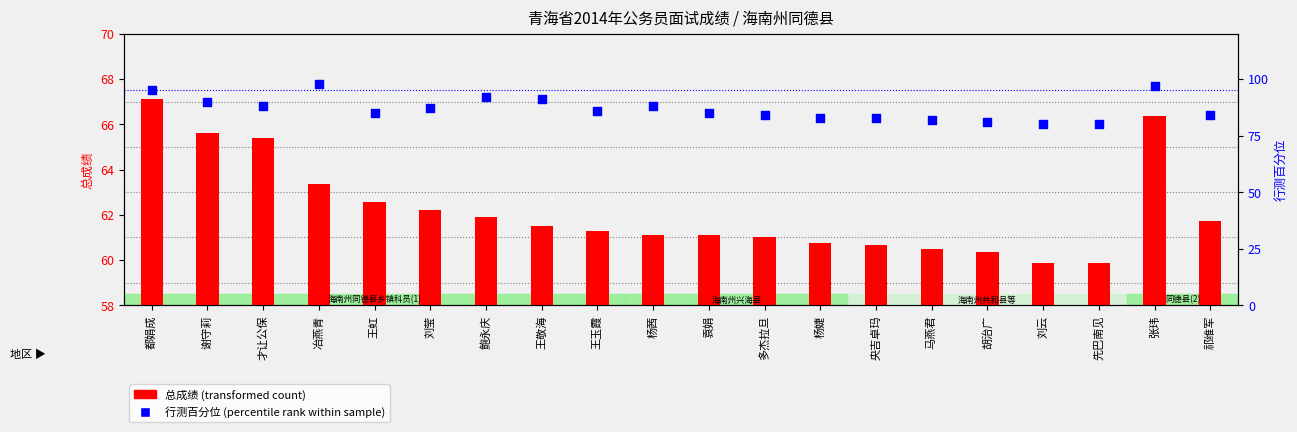

Which series contains the lowest Y value?

总成绩 (transformed count)